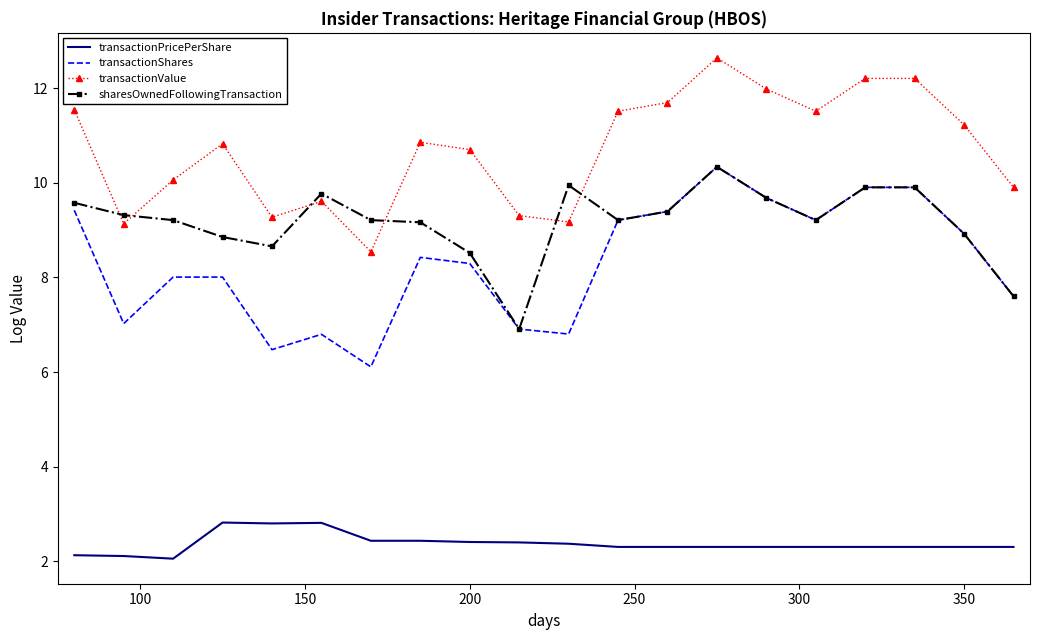

Count the number of categories in the chart.

20